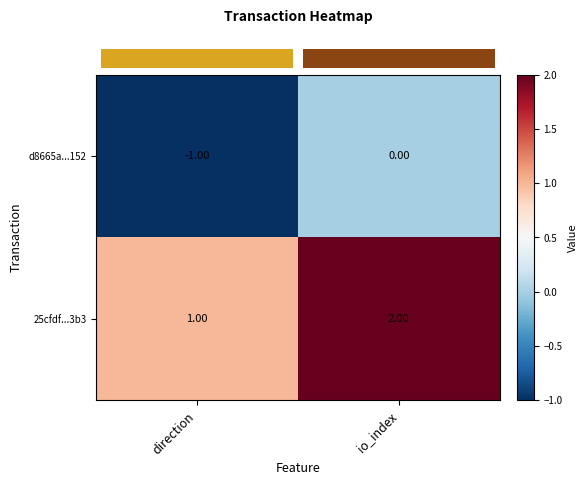

At which category is the sum across all series the highest?

io_index